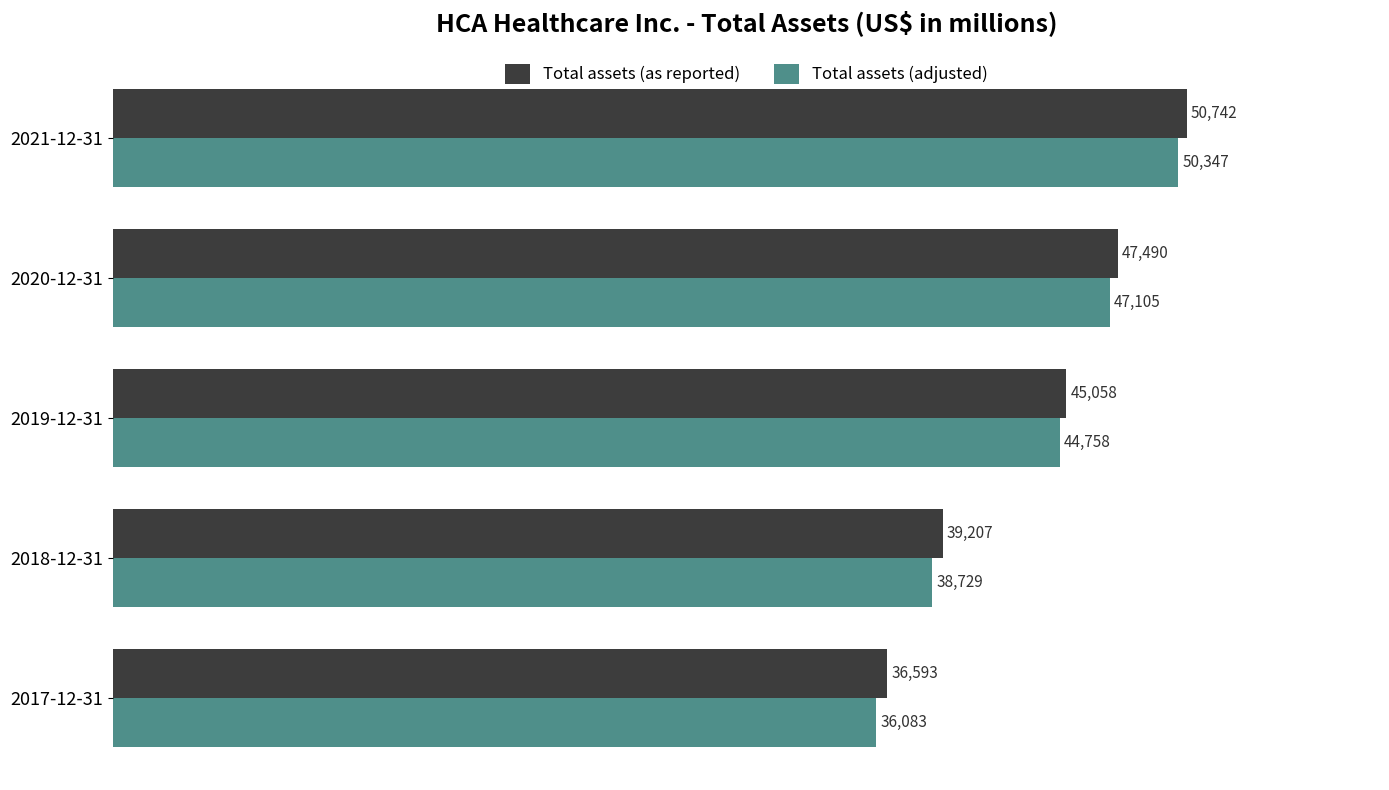

What is the difference between the maximum and second lowest values in the Total assets (adjusted) series?

11618